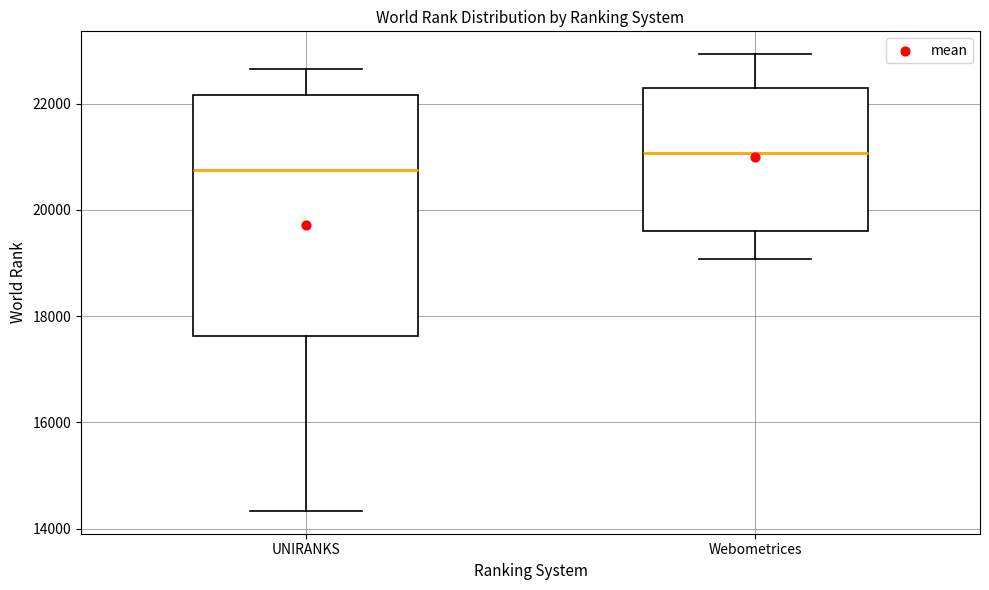

Reading left to right, transcribe this box plot: for each box, give where its median line is, the range the box spans, and where its two whiskers end, as read against the y-axis. The values are not printed on the chart, so give them approximately, as read against the axis.

UNIRANKS: median 20800, box 17600 to 22200, whiskers 14400 to 22600
Webometrices: median 21000, box 19600 to 22200, whiskers 19000 to 23000